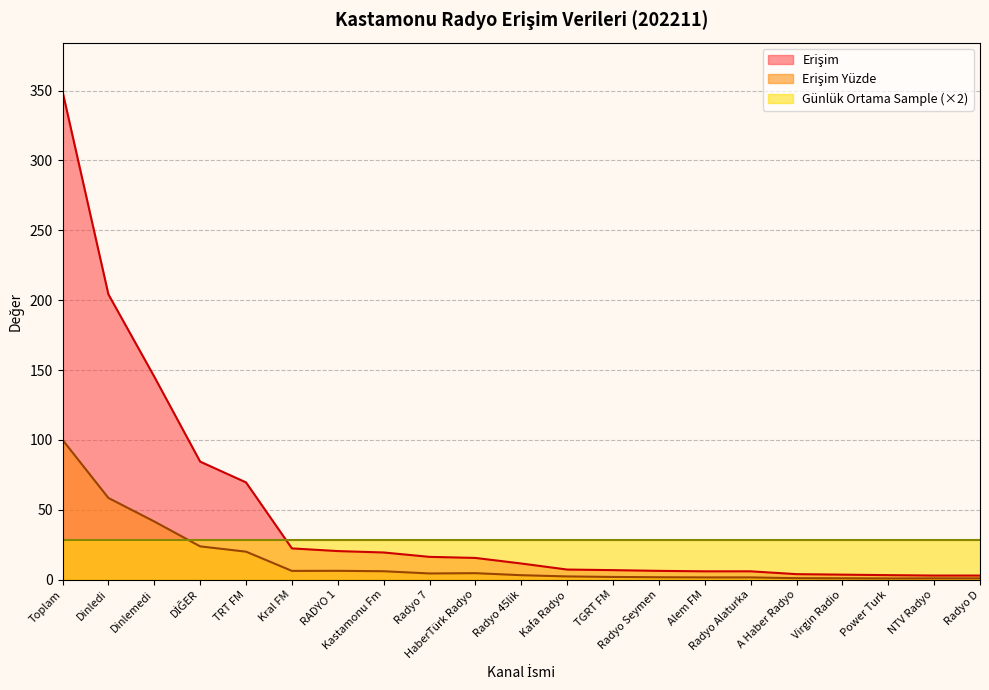

What is the value of the Erişim Yüzde point at the 10th from the left?

4.6